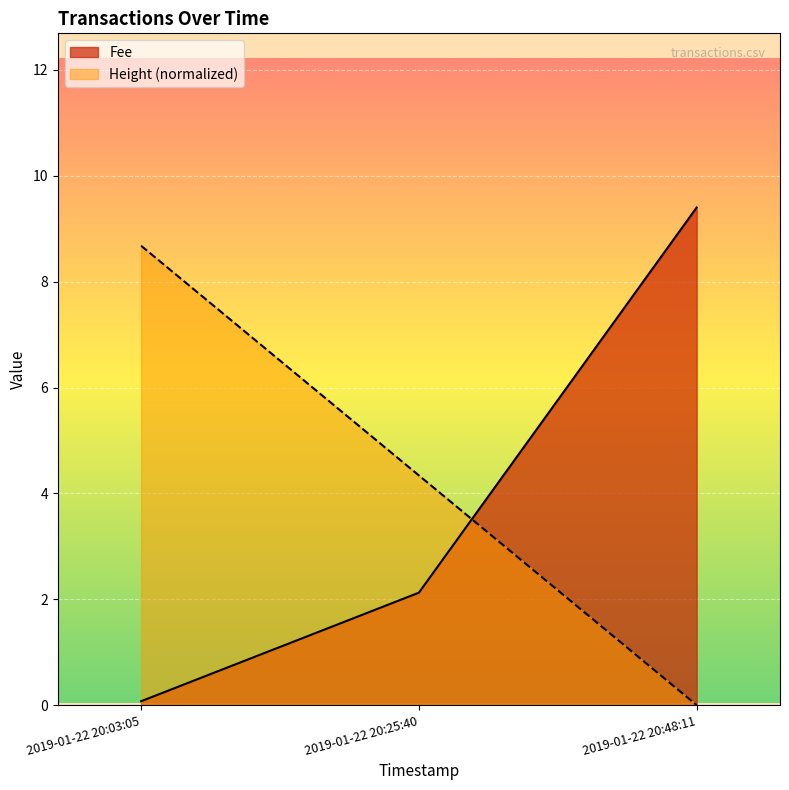

Does the chart display data point markers on the line(s)?

No